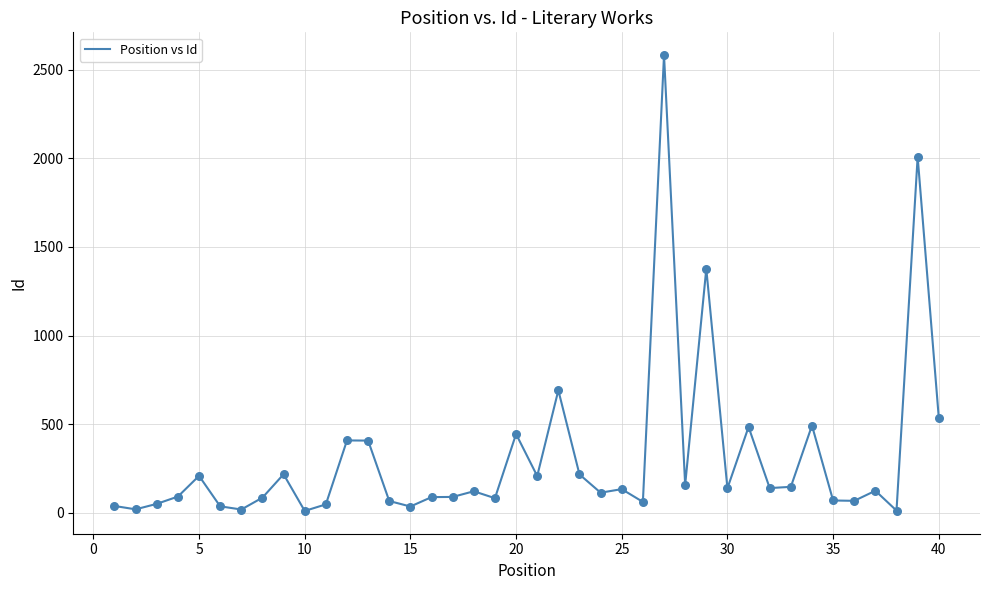

What is the maximum value shown in the chart?

2583